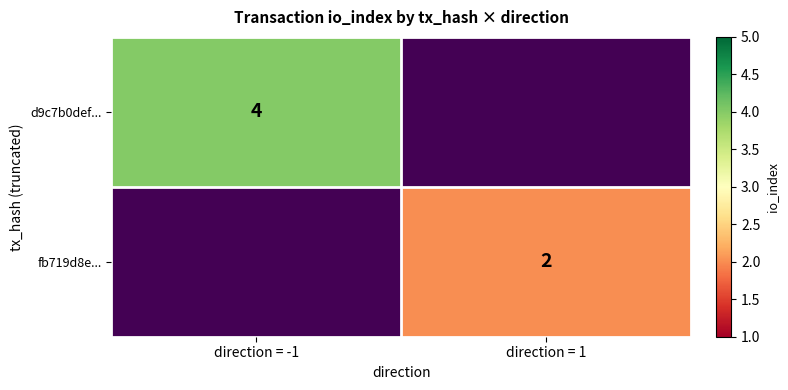

Which series has the widest spread of values?

d9c7b0def...